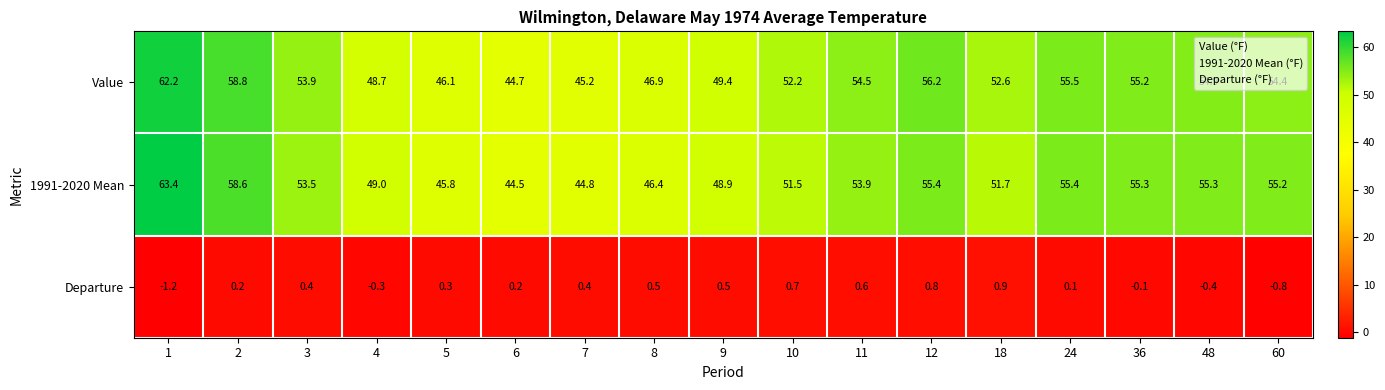

Is the value of Departure at 18 greater than the value of Value at 1?

No